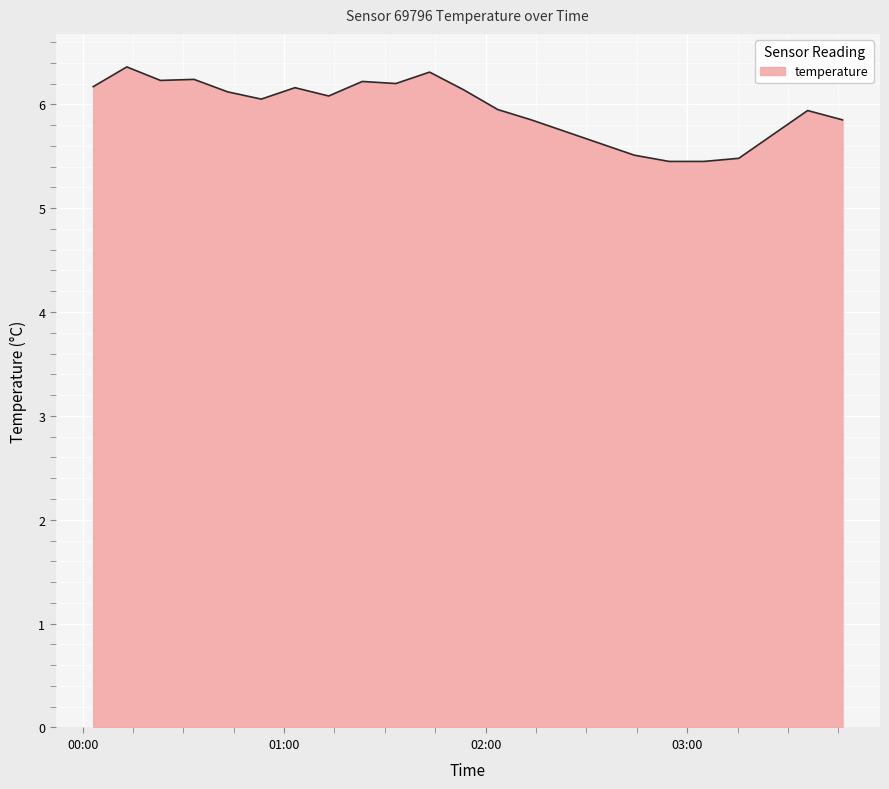

What is the smallest value displayed?

5.5